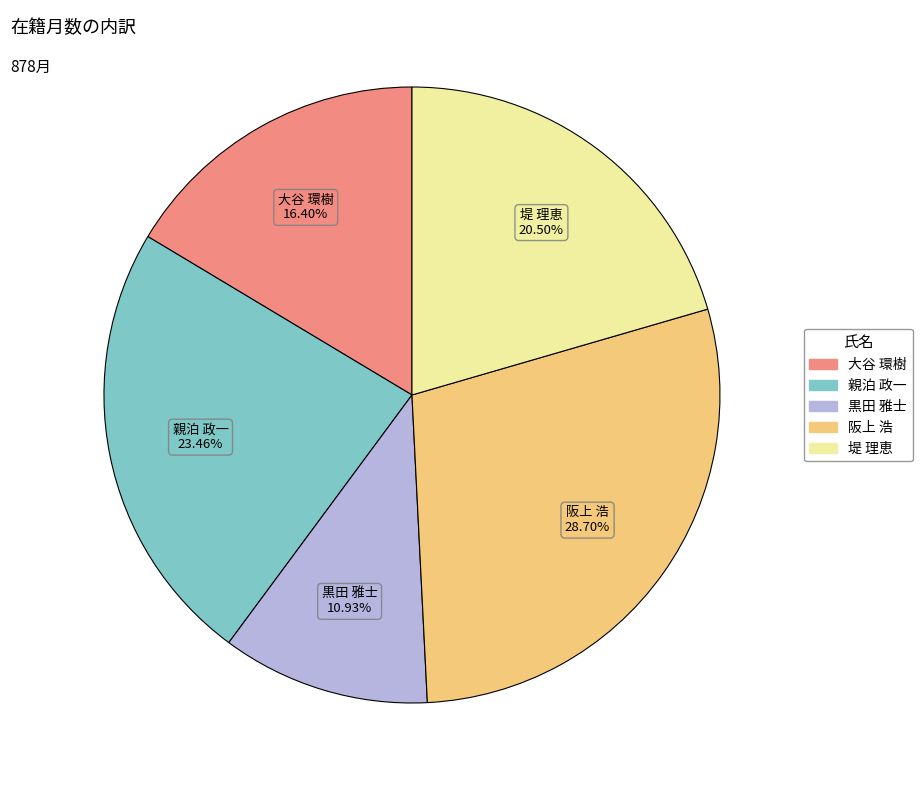

Combined, do 大谷 環樹 and 親泊 政一 account for over 50%?

No